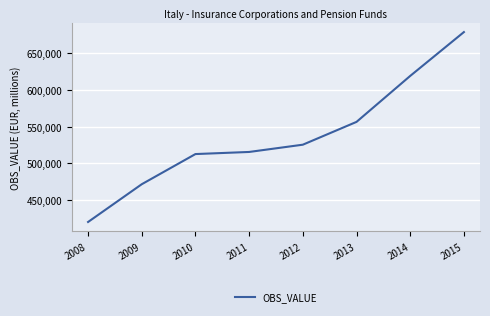

What is the greatest value displayed?

678743.7